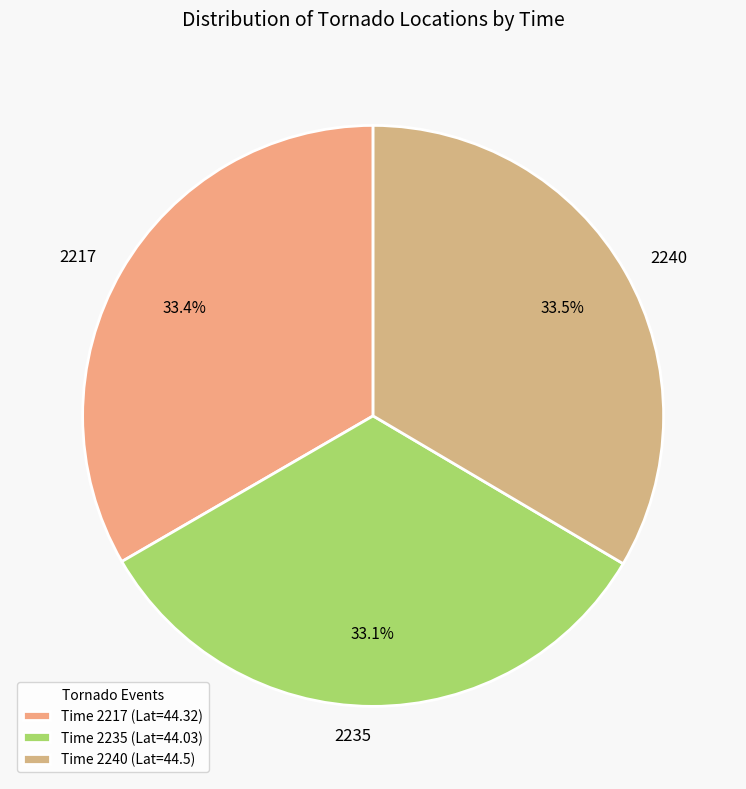

What is the ratio of the value at 2217 to the value at 2235?

1.0